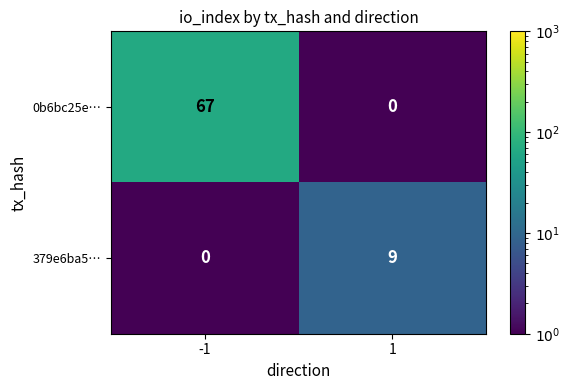

Reading left to right, extract all data points from this chart.

0b6bc25e…: -1=67	1=0
379e6ba5…: -1=0	1=9